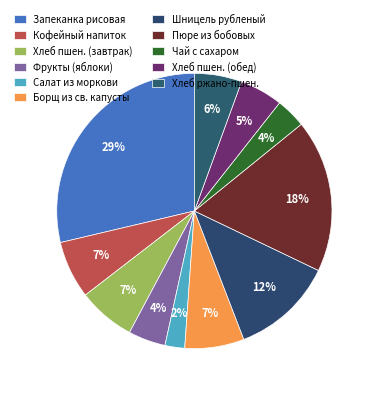

To the nearest percent, what is the average slice percentage?

9%